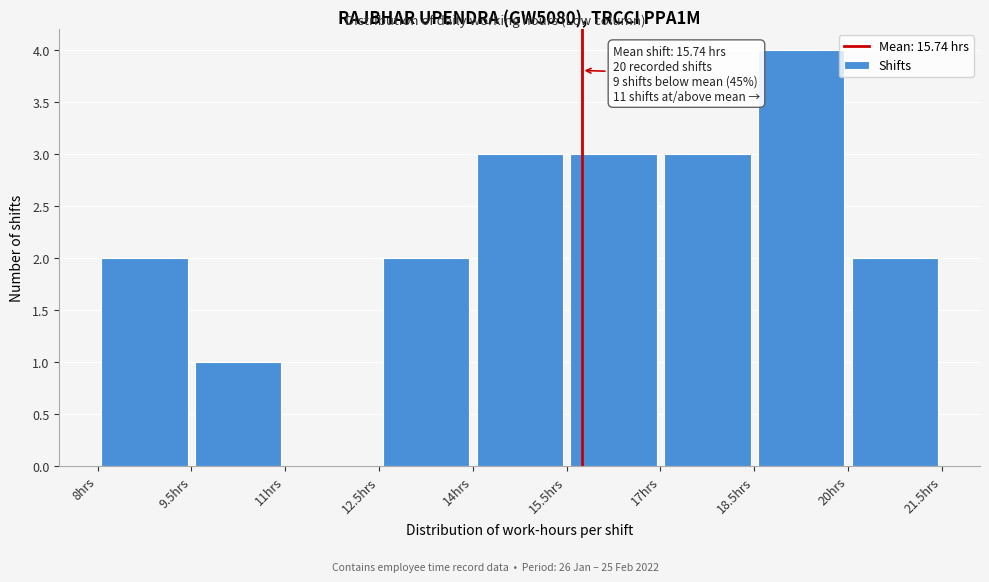

Which range on the x-axis has the tallest bar?

18.5 to 20.0